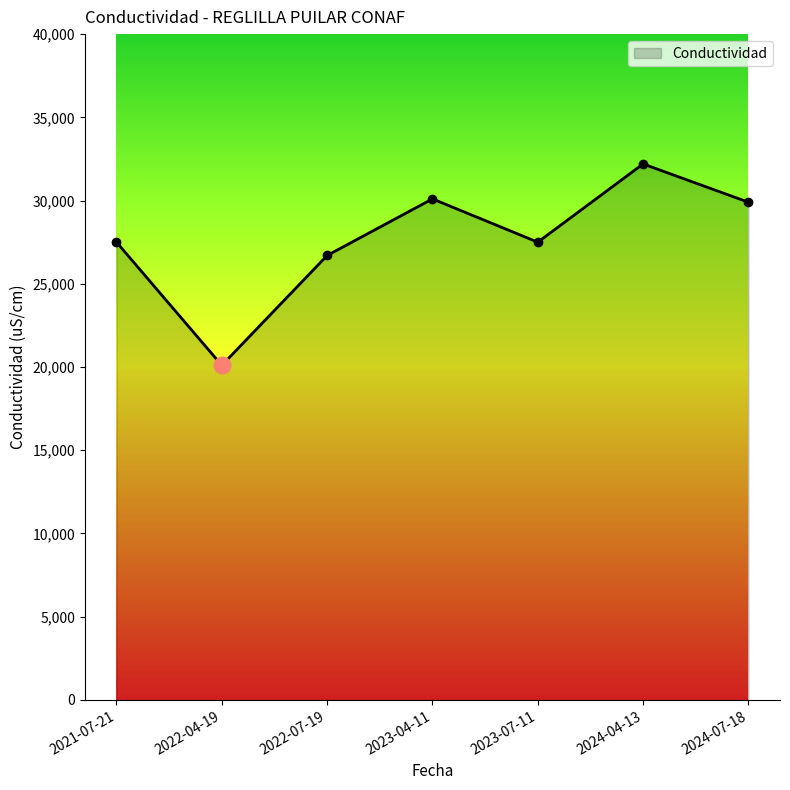

What is the value of the 3rd point from the left?

26700